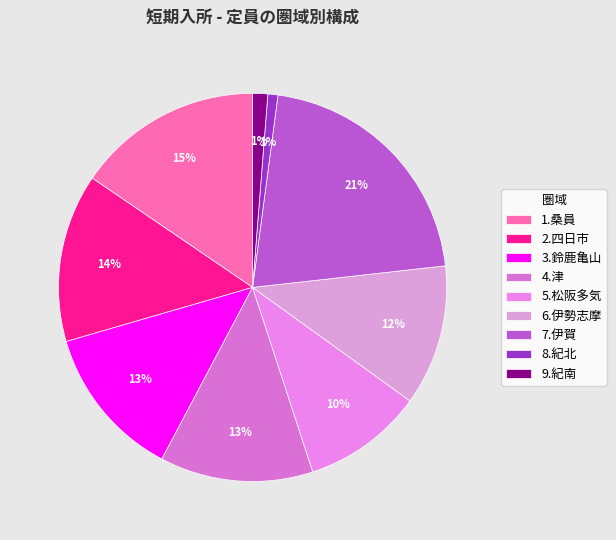

To the nearest percent, what portion does 1.桑員 represent?

15%